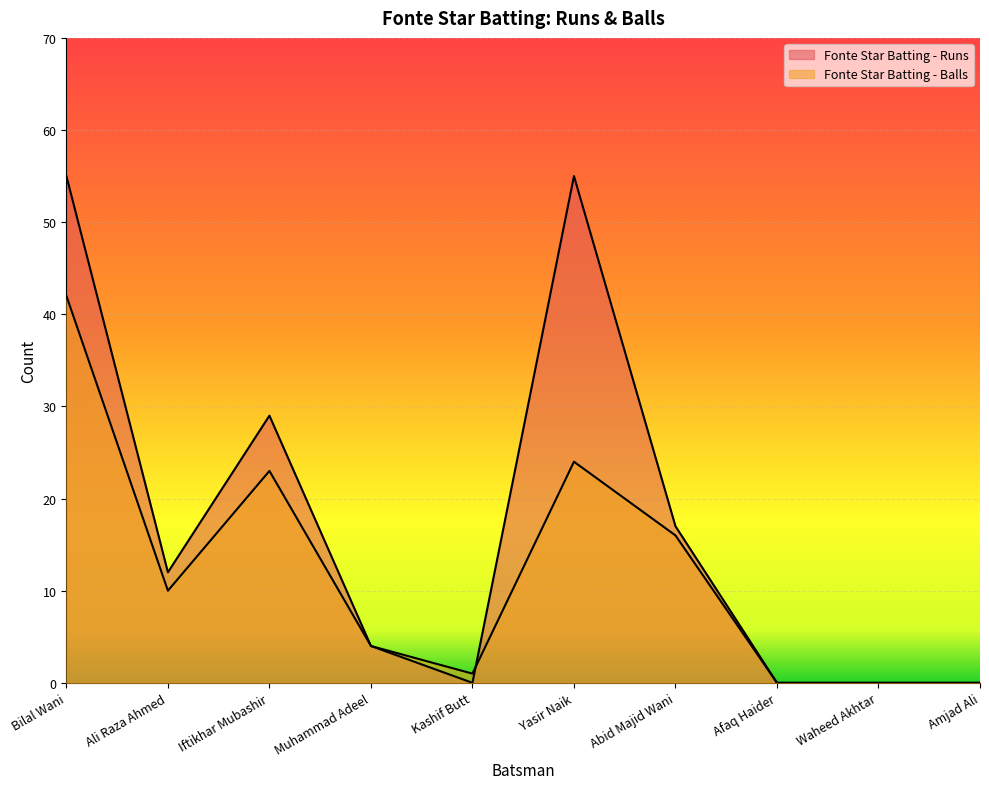

Which series has the widest spread of values?

Fonte Star Batting - Runs